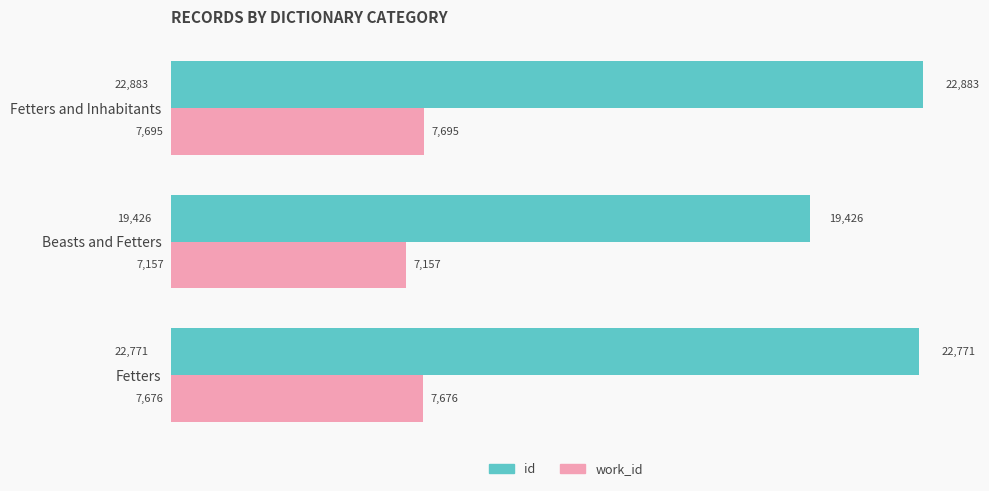

What is the maximum value for work_id?

7695